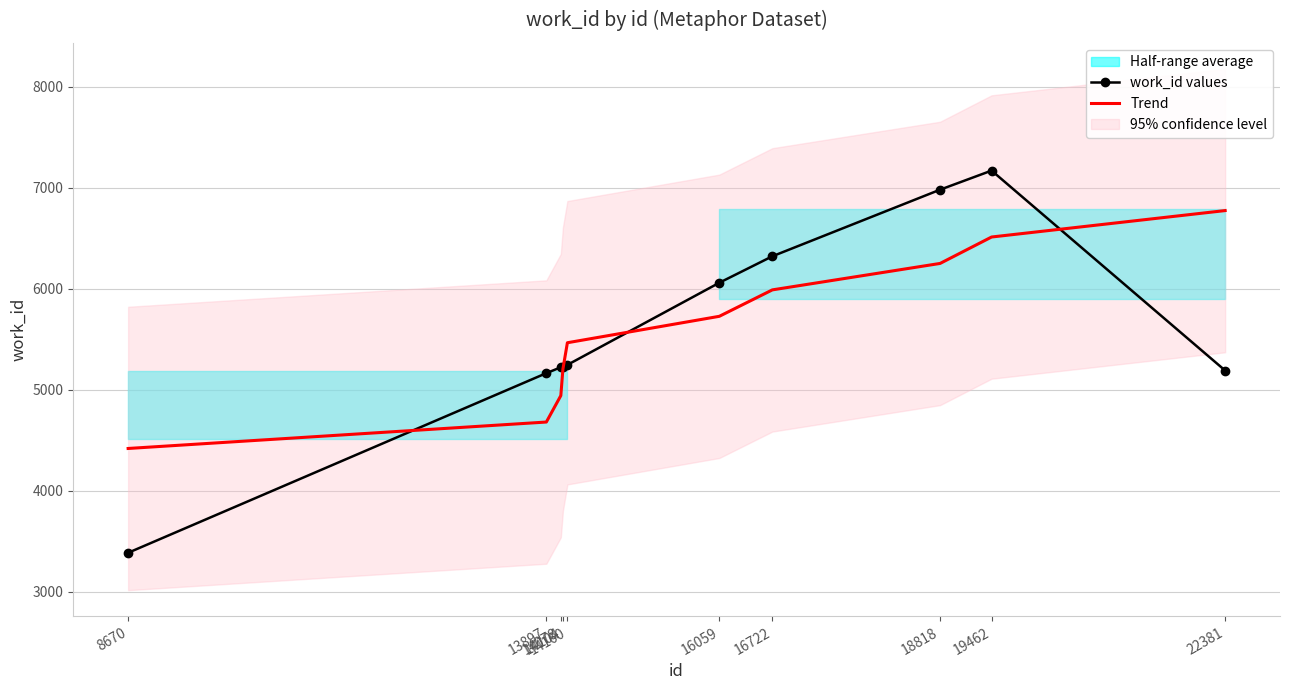

What is the minimum value for work_id values?

3388.0